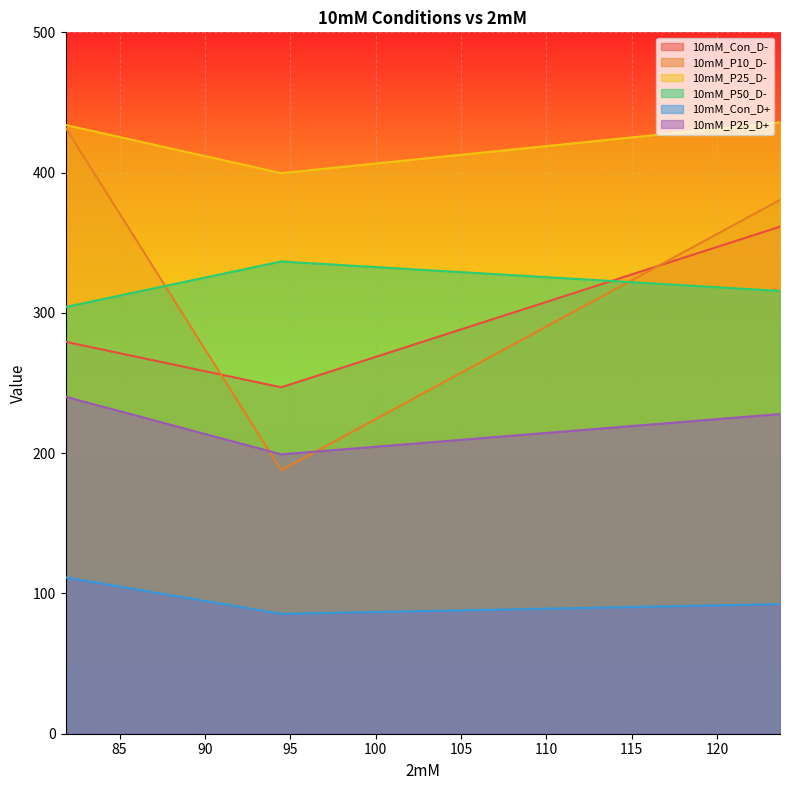

What is the greatest value displayed?

435.9